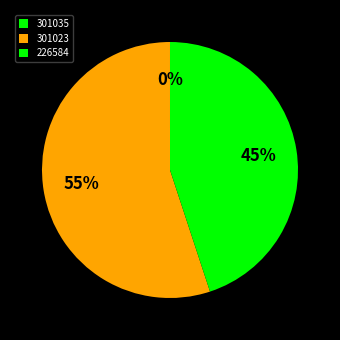

To the nearest percent, what percentage of the pie is 301023?

55%